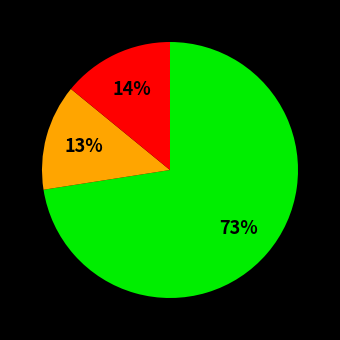

Does any single category account for the majority?

Yes